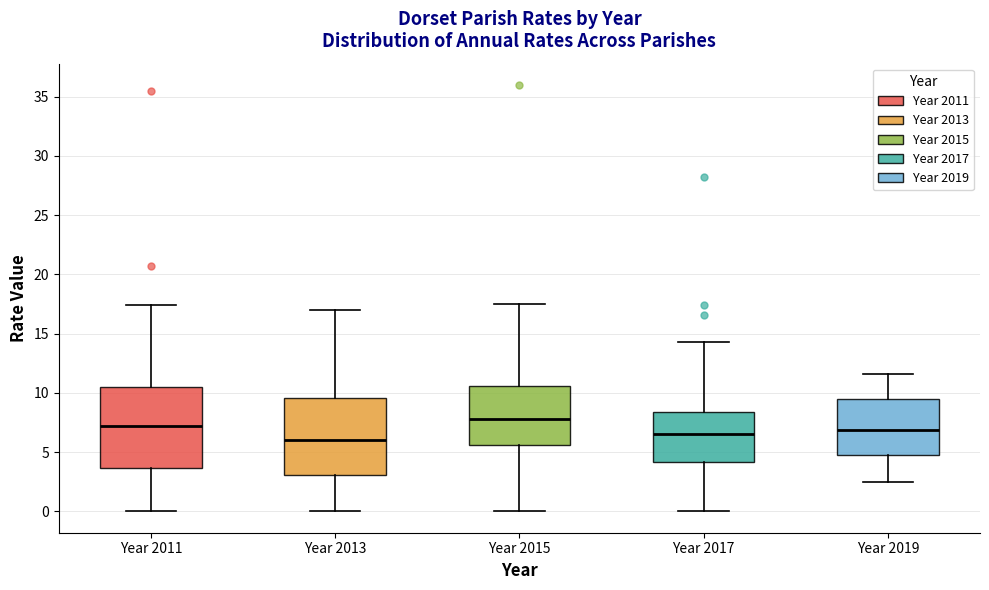

Which box has the highest median line?

Year 2015